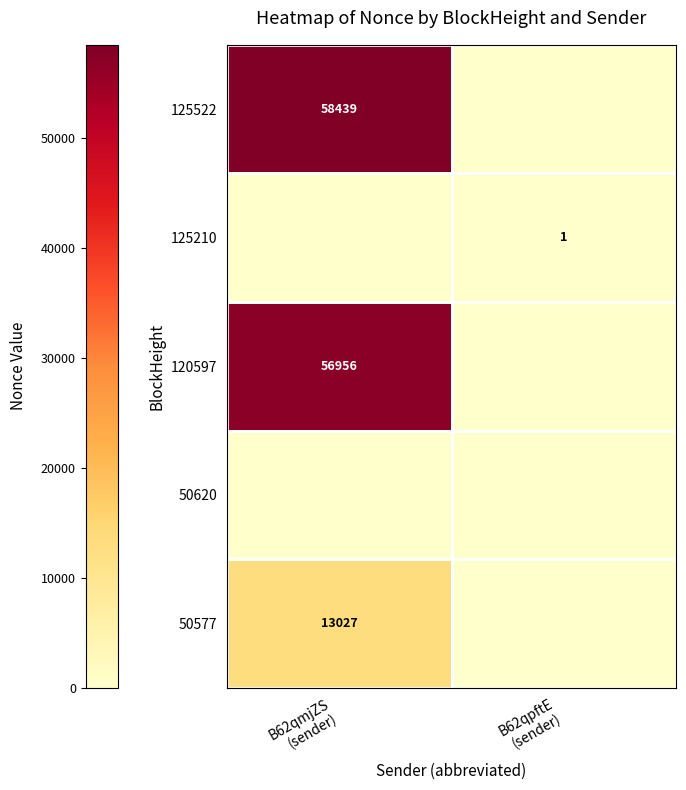

The 125210 series shows 1 at B62qpftE (sender). True or false?

False